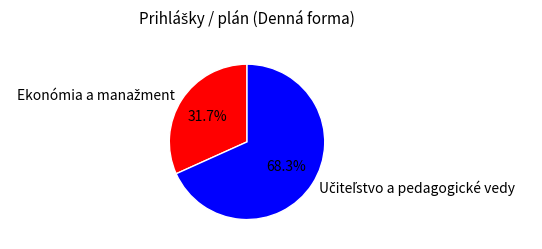

Does any single category account for the majority?

Yes